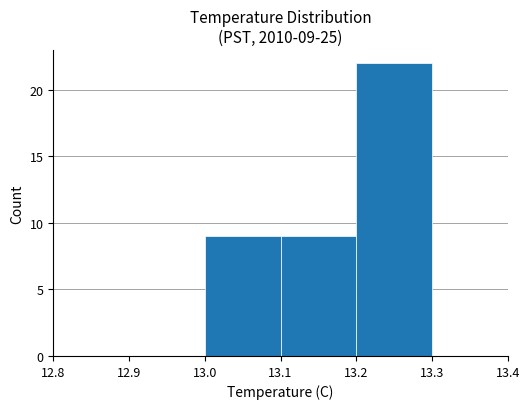

What is the greatest value displayed?

22